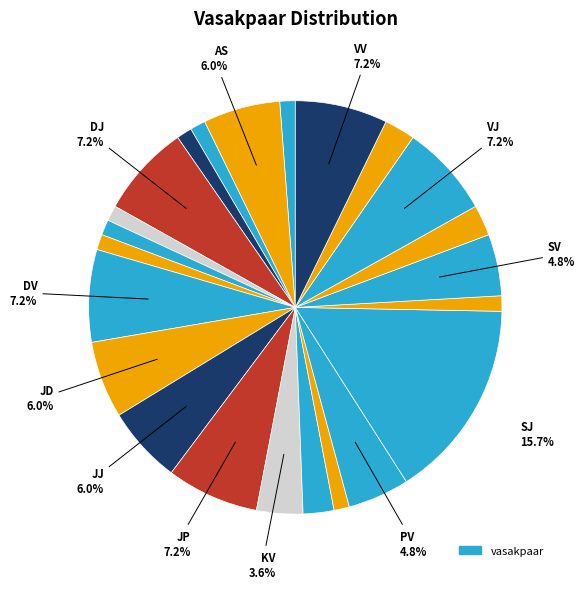

Does any single category account for the majority?

No